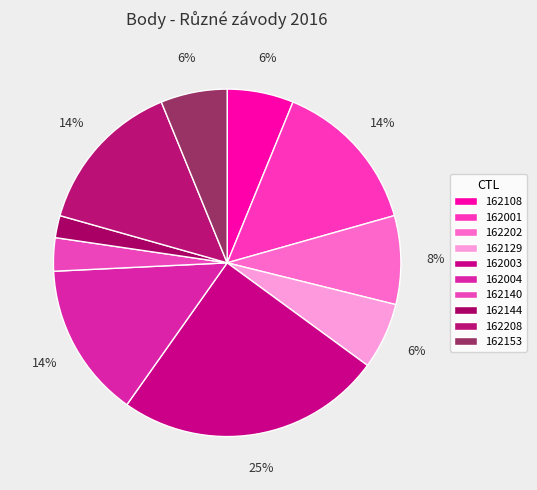

To the nearest percent, what is the combined percentage of 162108 and 162003?

31%